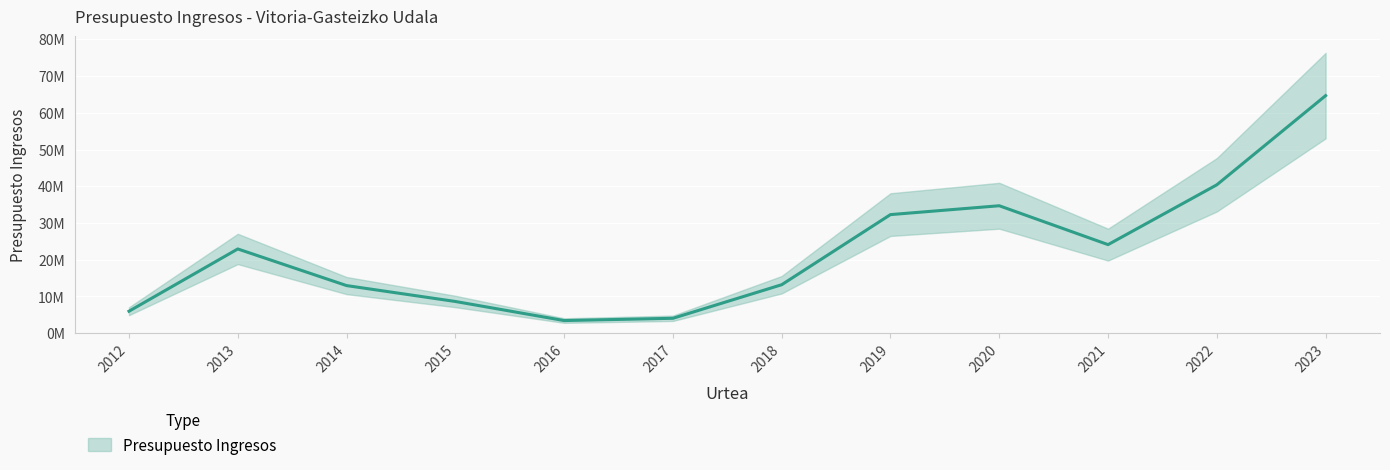

Where does the data first go above 22928152?

2013